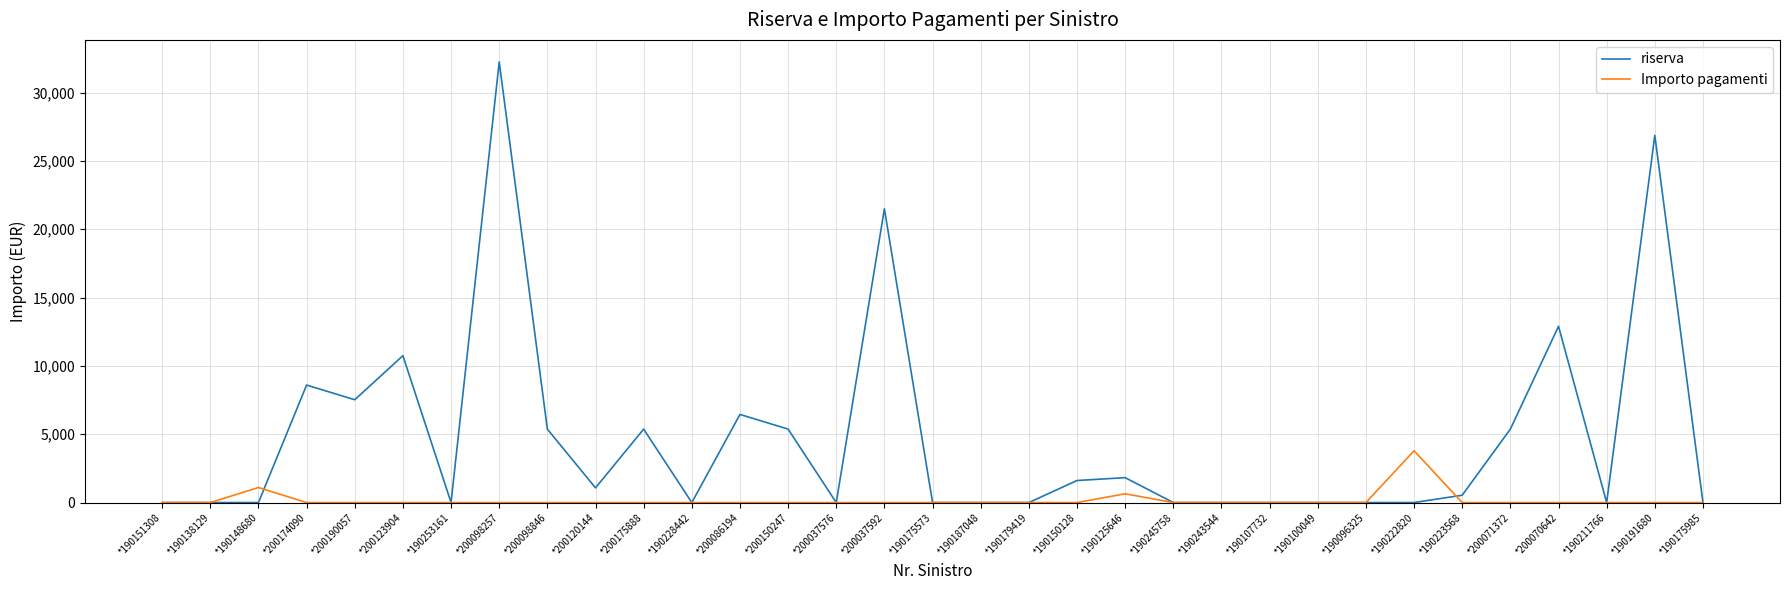

List the series in order of their peak value, lowest first.

Importo pagamenti, riserva